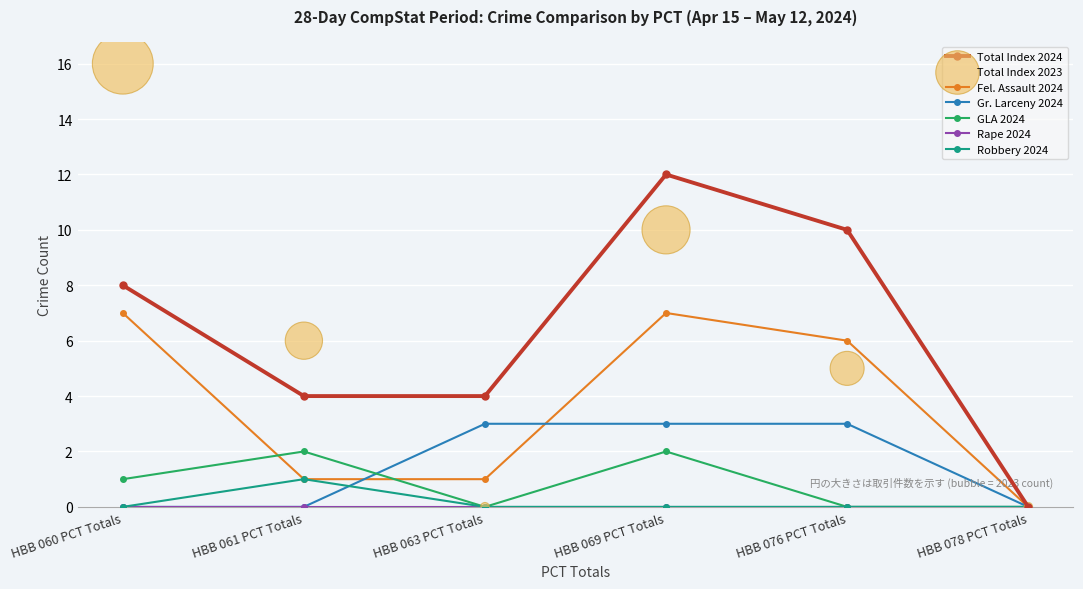

At how many categories does at least one series exceed 10?

1